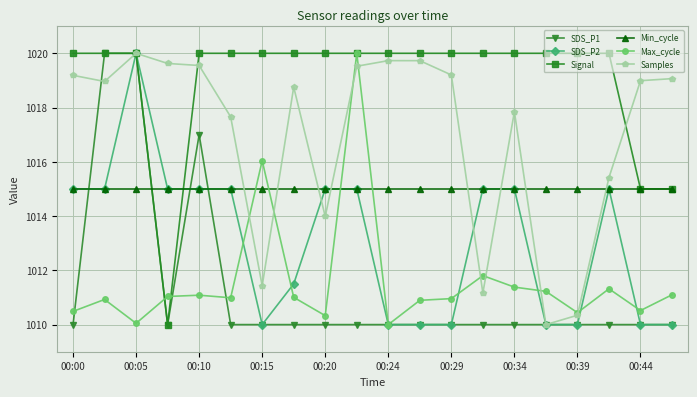

How many lines are shown in the chart?

6